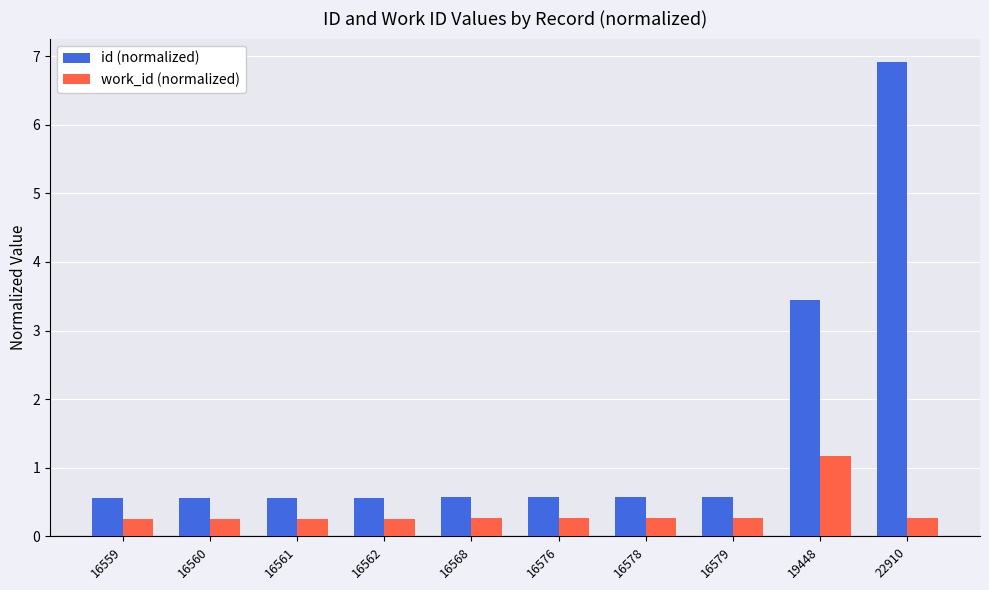

Is the value of id (normalized) at 16578 greater than the value of work_id (normalized) at 16559?

Yes